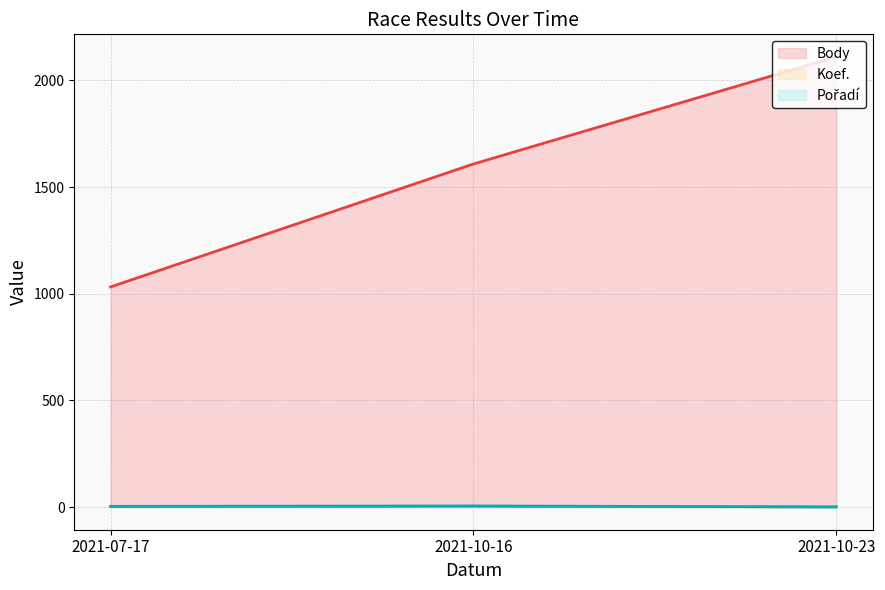

Where does the Pořadí (line) series first go above 4?

2021-10-16